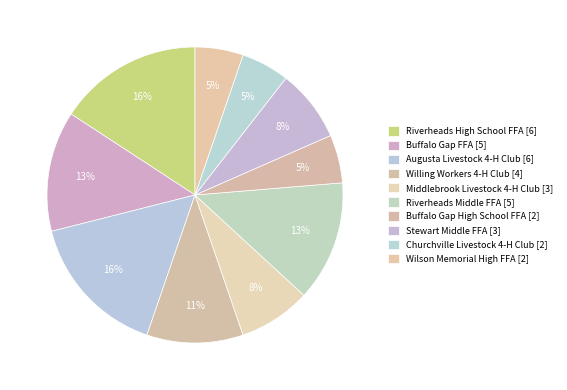

The Middlebrook Livestock 4-H Club slice represents 18% of the pie. True or false?

False